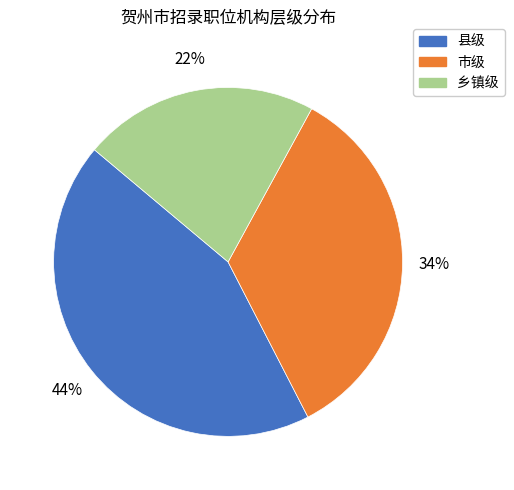

To the nearest percent, what portion does 市级 represent?

34%